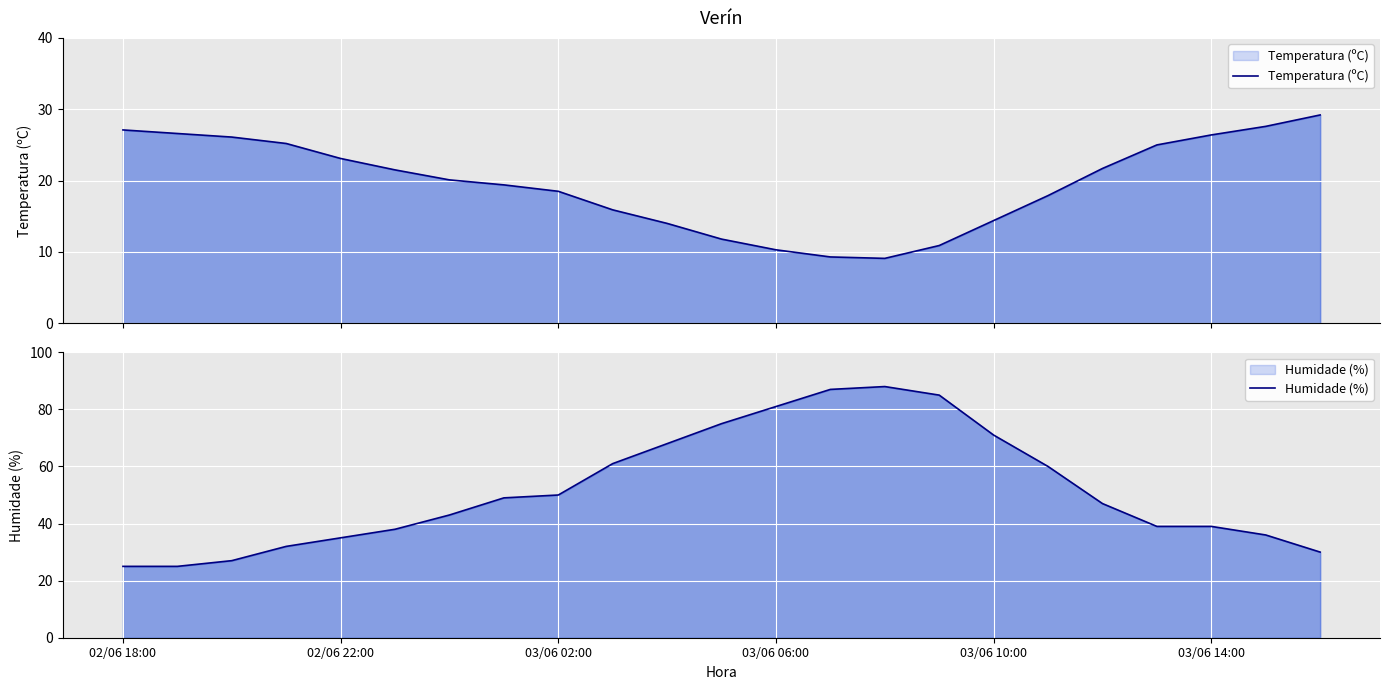

How many series are shown in this chart?

2